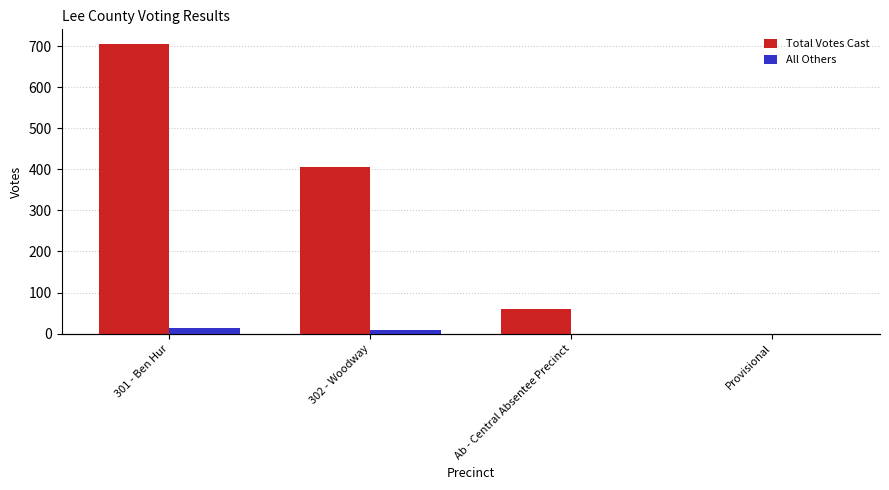

Which label corresponds to the largest value in the chart?

301 - Ben Hur